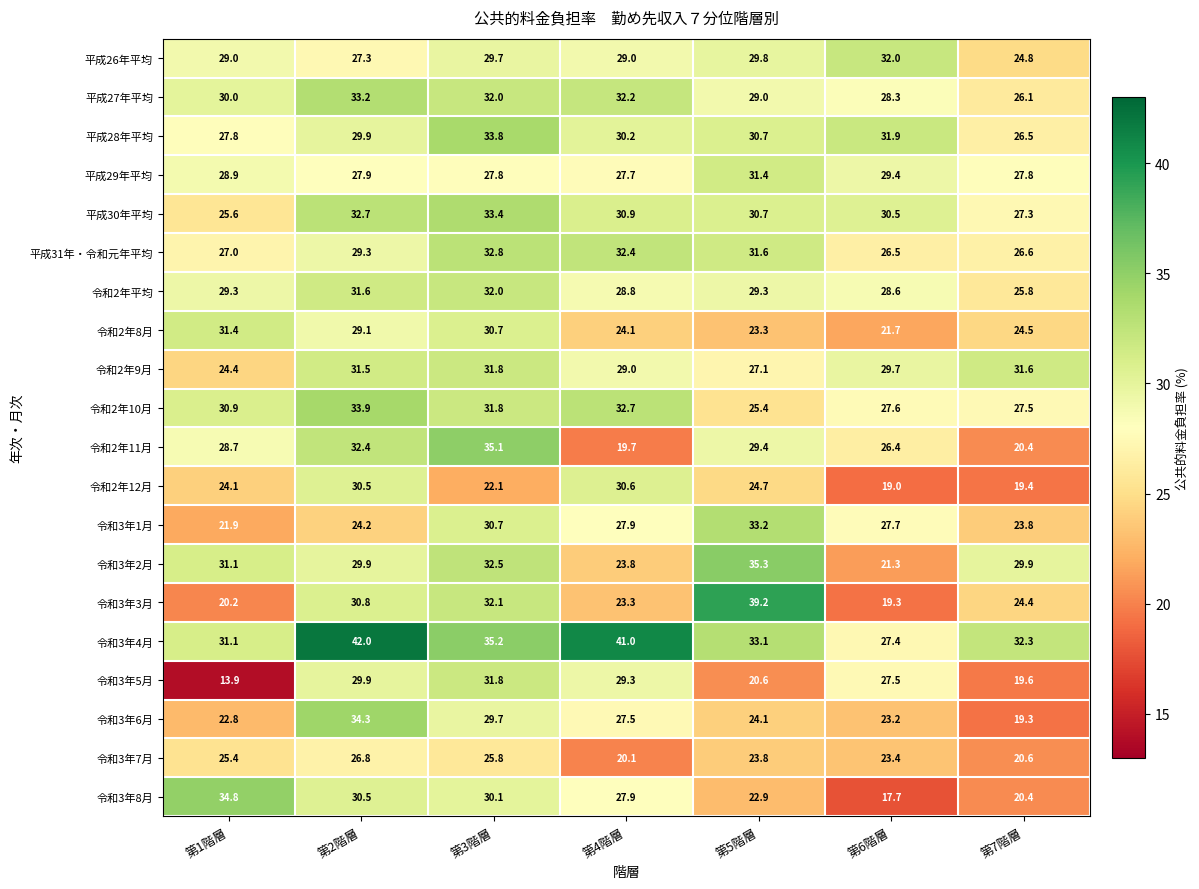

List the labels in order of 令和3年5月 value, largest first.

第3階層, 第2階層, 第4階層, 第6階層, 第5階層, 第7階層, 第1階層